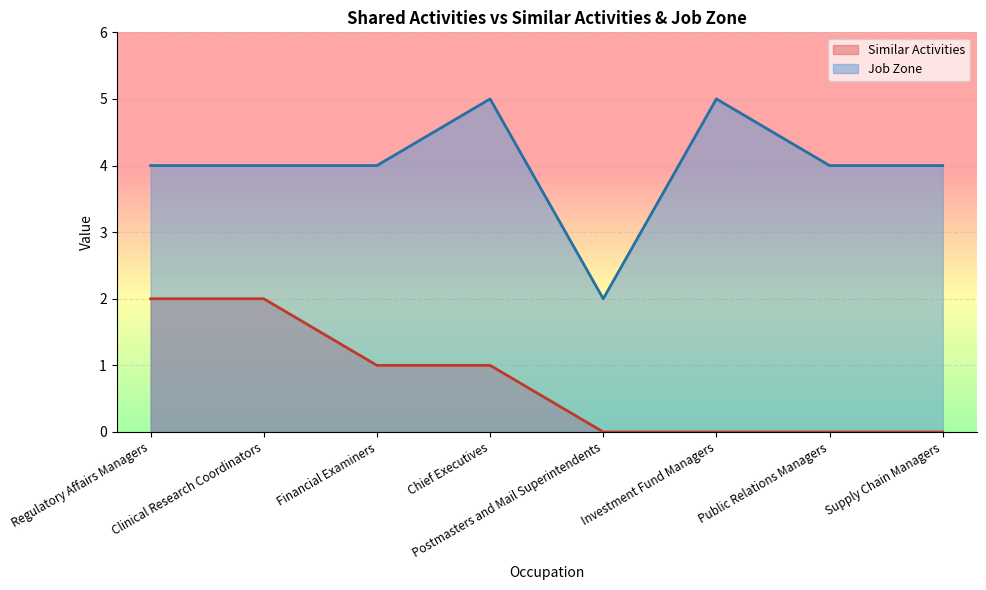

True or false: Similar Activities and Job Zone cross at least once.

False